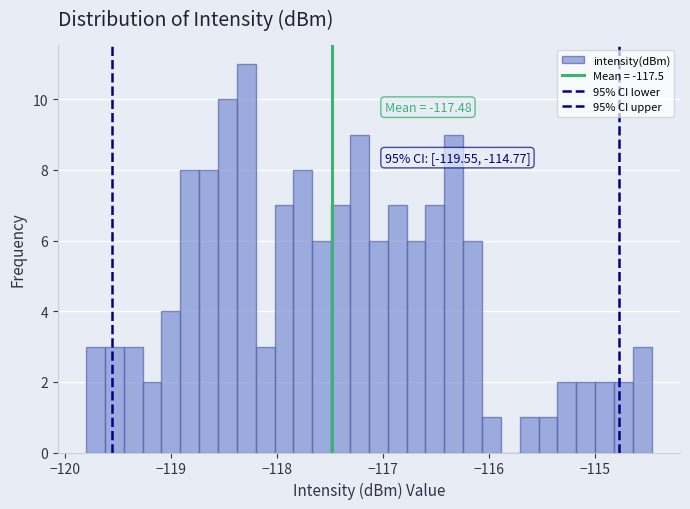

Around what value on the x-axis is the tallest bar? Give the approximate position of its centre, as read against the axis.

-118.3